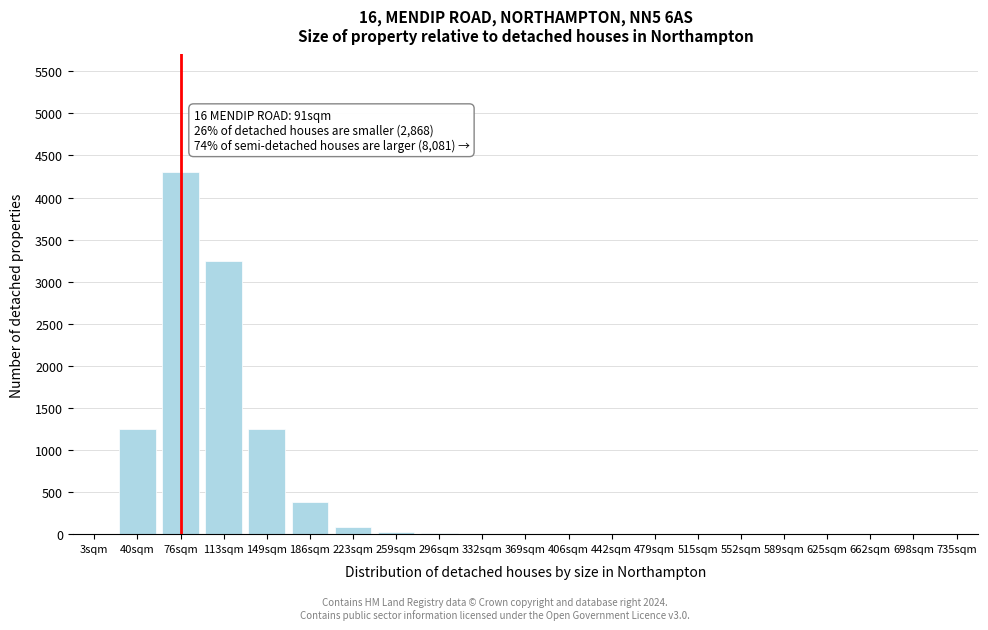

What is the change in value from 40sqm to 735sqm?

-1250